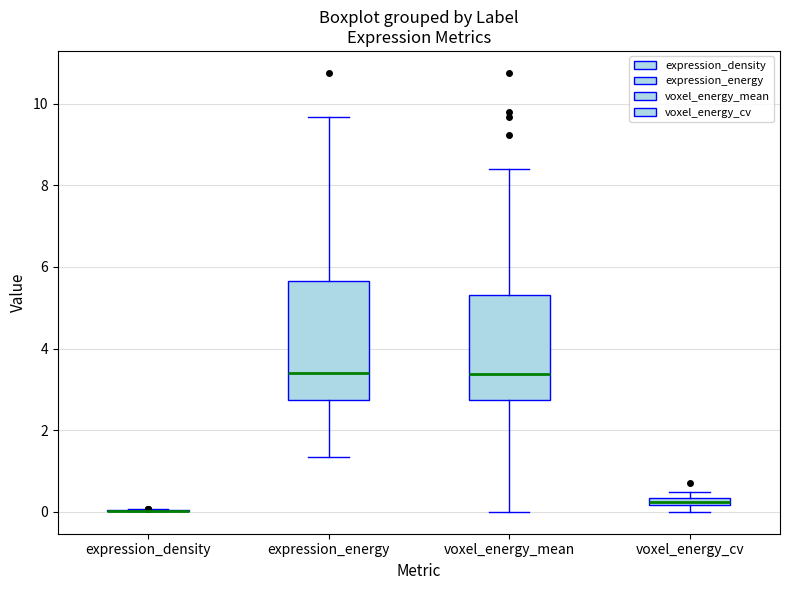

Which box is the tallest, from its lower edge to its upper edge?

expression_energy